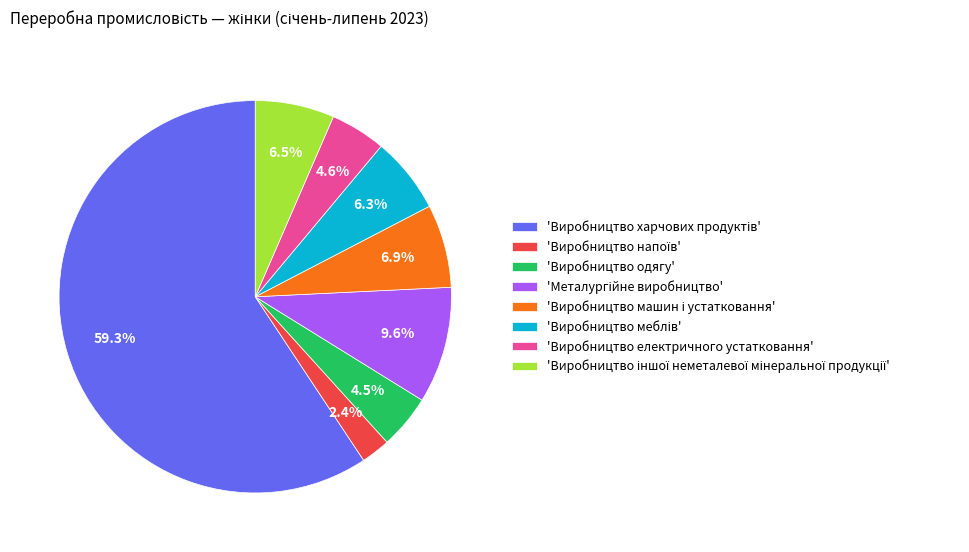

How much of the chart is everything except 'Виробництво електричного устатковання'?

95.4%